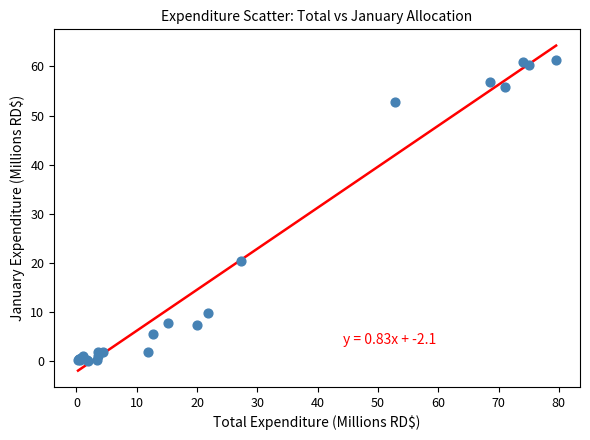

What Y value in the scatter plot is closest to 30?

20.5